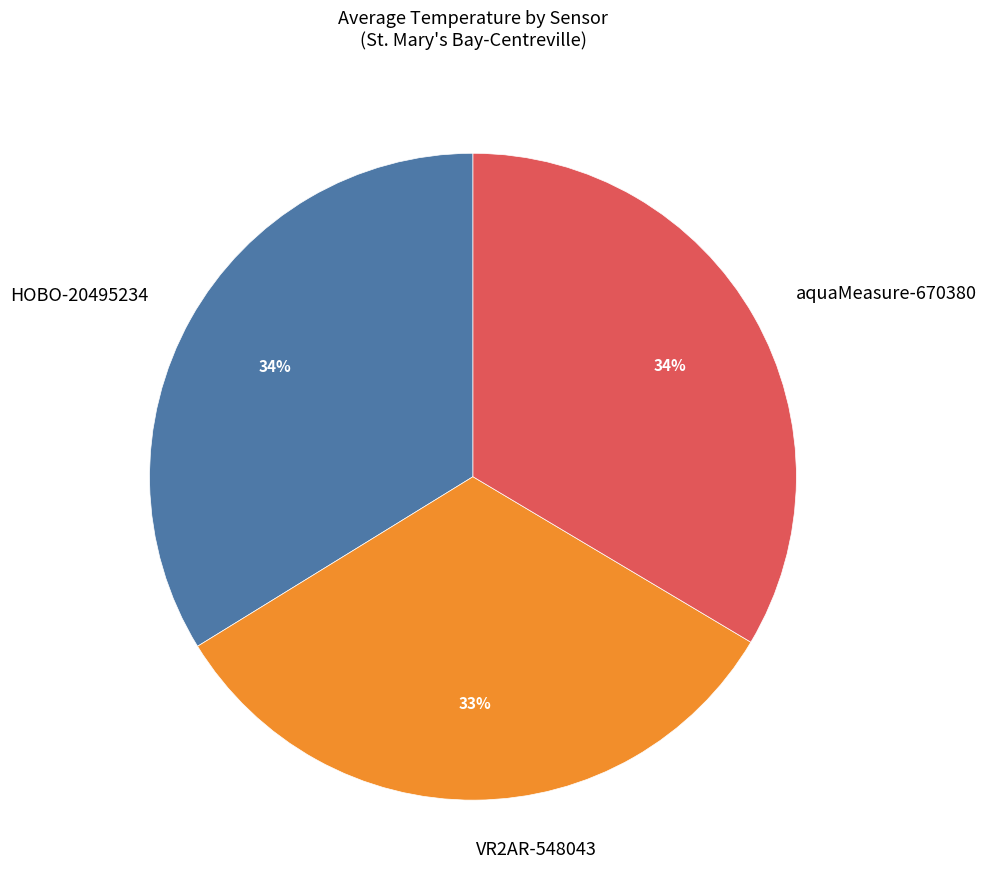

What is the smallest slice in the pie chart?

VR2AR-548043